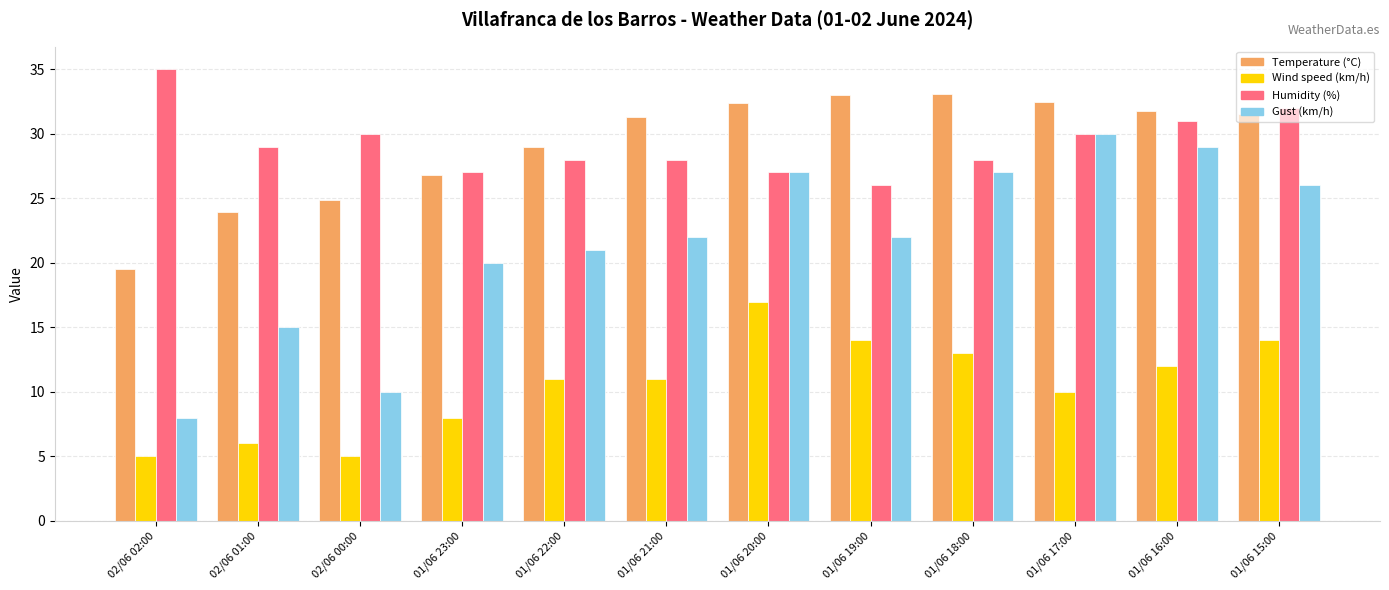

Rank the series by their maximum value, from lowest to highest.

Wind speed (km/h), Gust (km/h), Temperature (°C), Humidity (%)